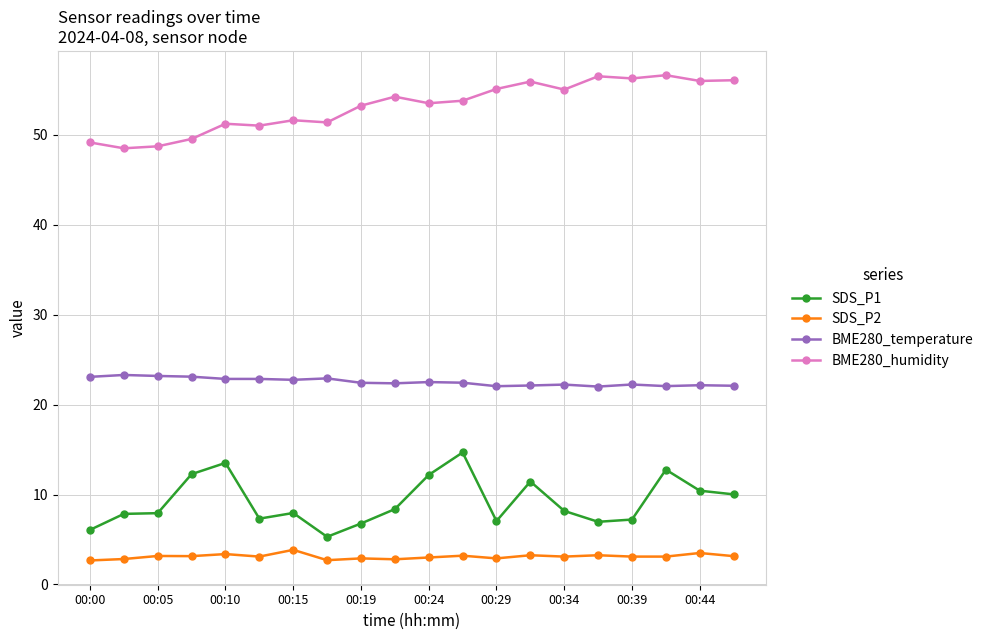

Rank the series by their maximum value, from lowest to highest.

SDS_P2, SDS_P1, BME280_temperature, BME280_humidity